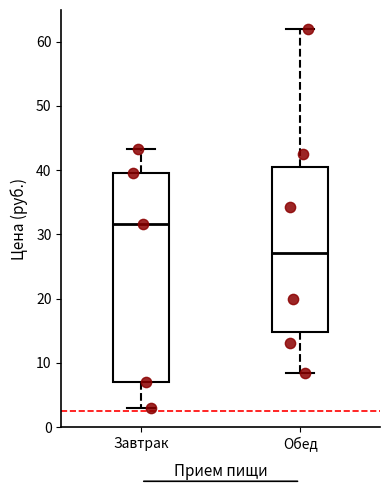

Which box is the tallest, from its lower edge to its upper edge?

Завтрак